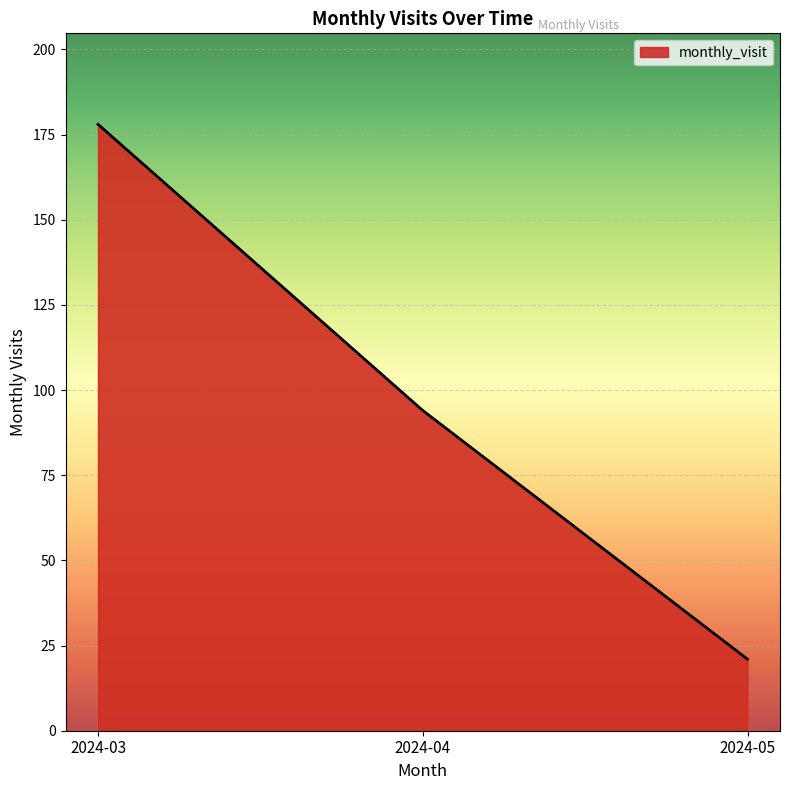

What is the difference between the values at 2024-04 and 2024-05?

73